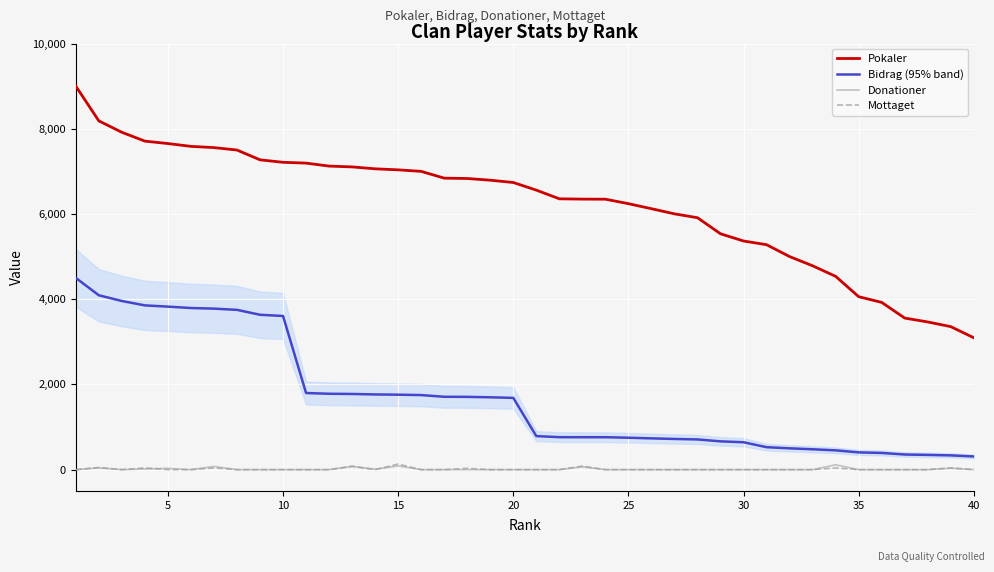

What is the maximum value for Mottaget?

130